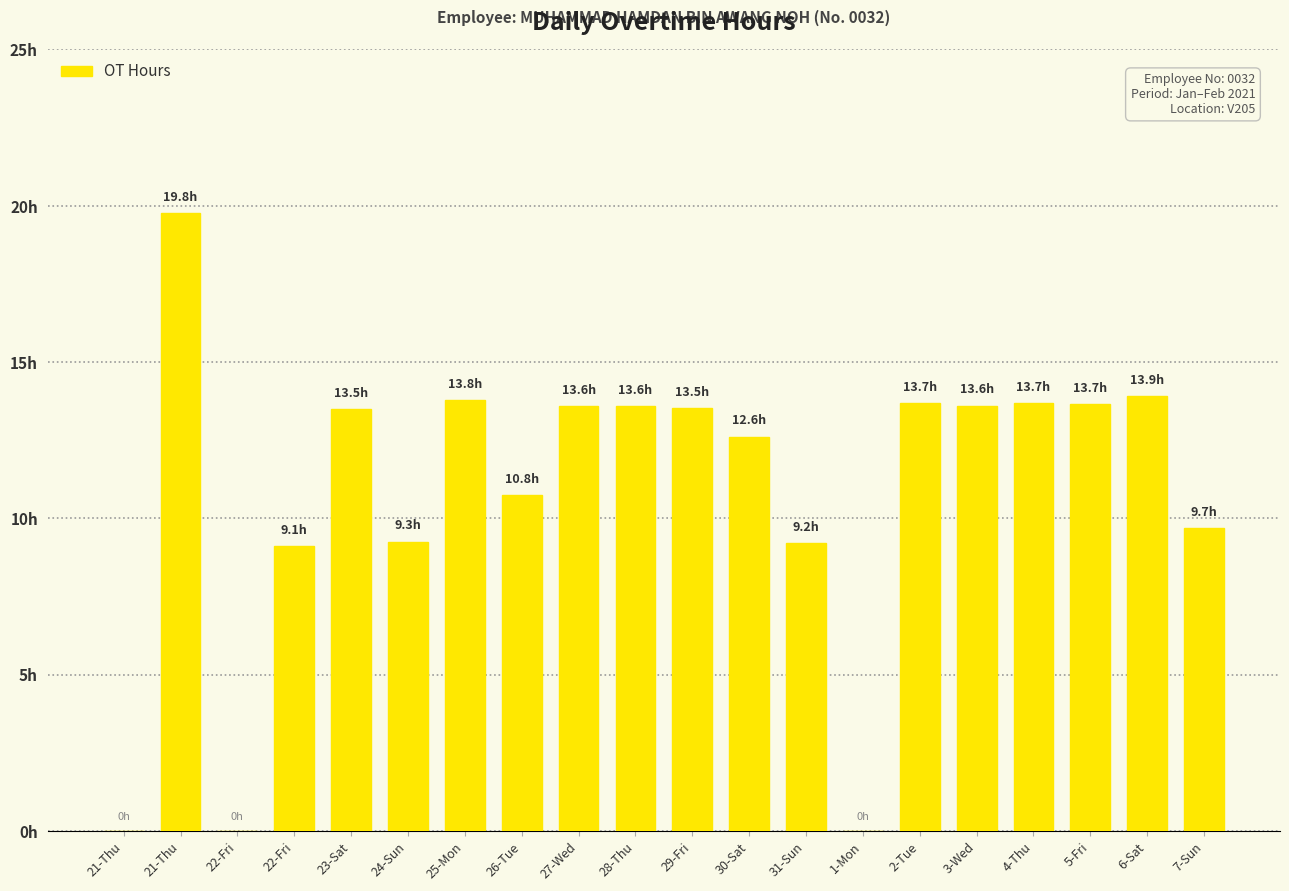

Are the bars horizontal?

No